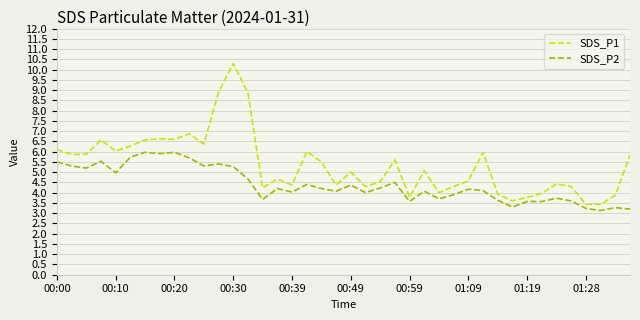

Which series has the largest total across all categories?

SDS_P1